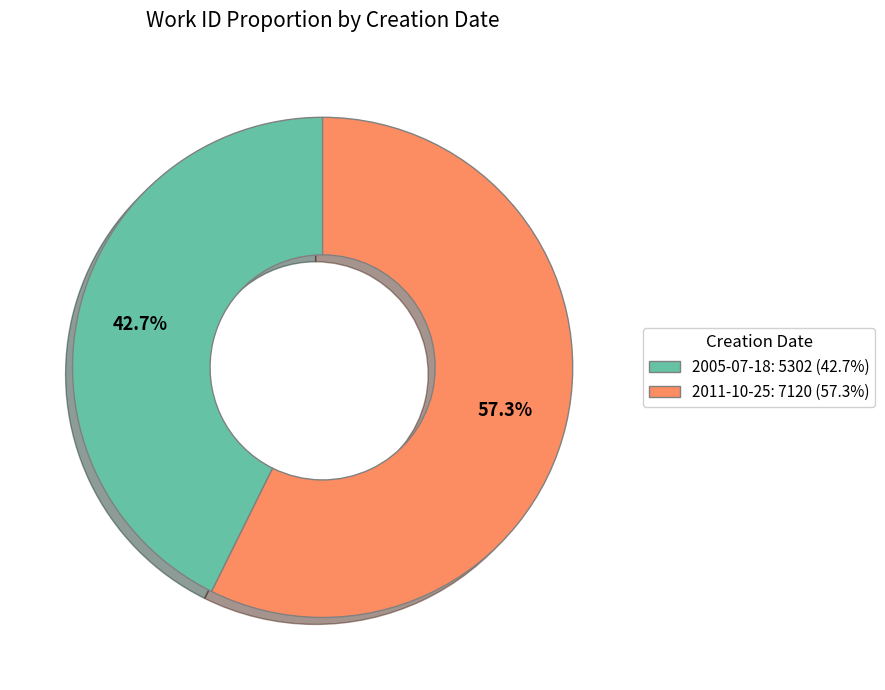

What is the largest slice in the pie chart?

2011-10-25